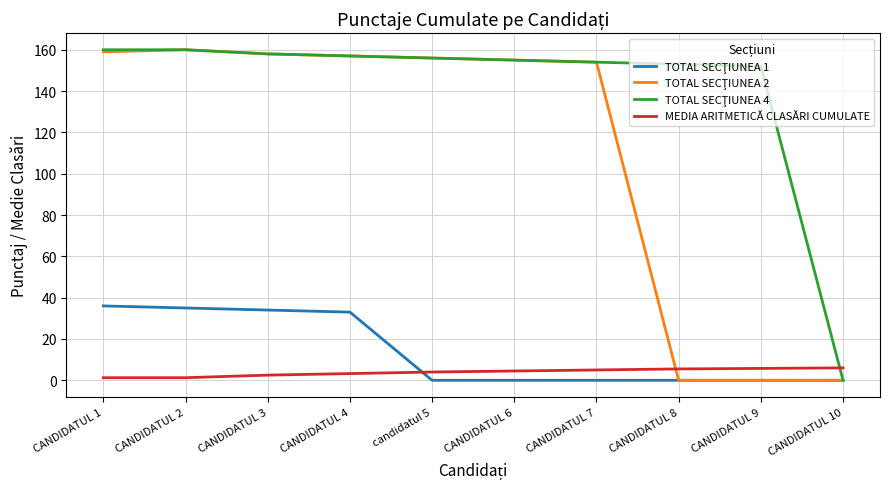

What is the maximum value shown in the chart?

160.0